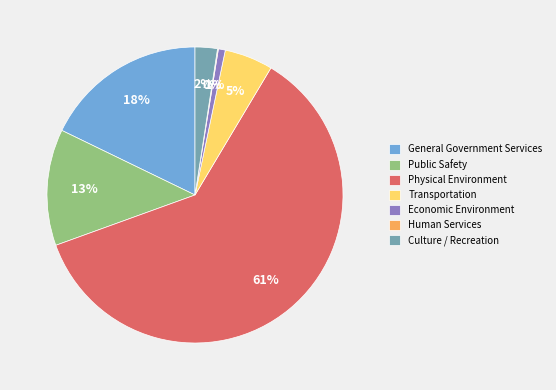

Does any single category account for the majority?

Yes